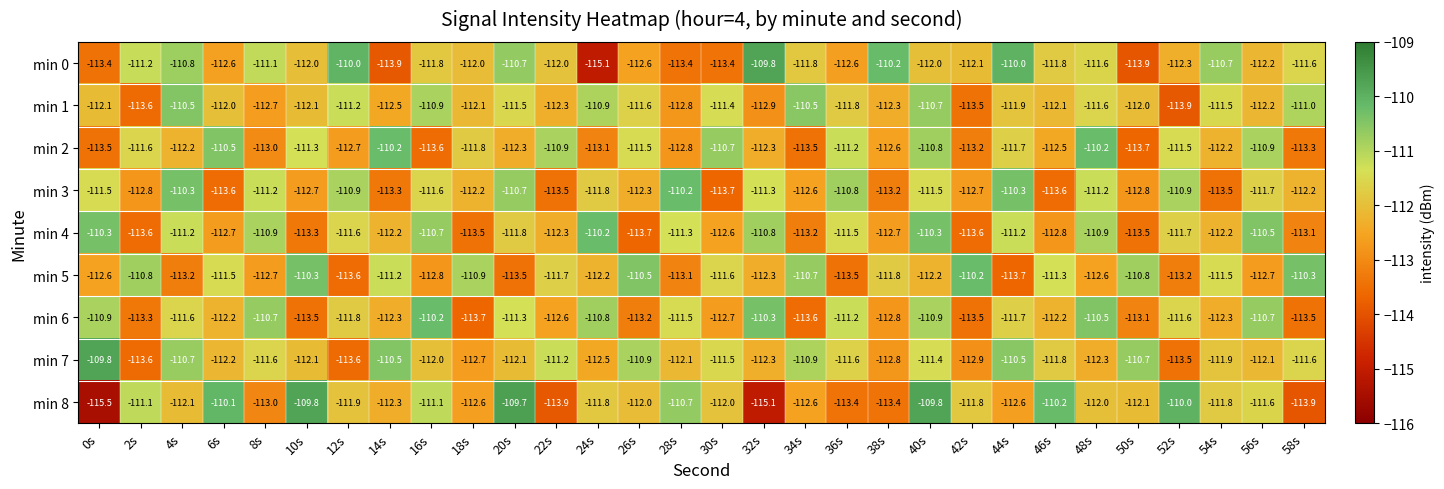

What is the average value of the min 3 series?

-112.0